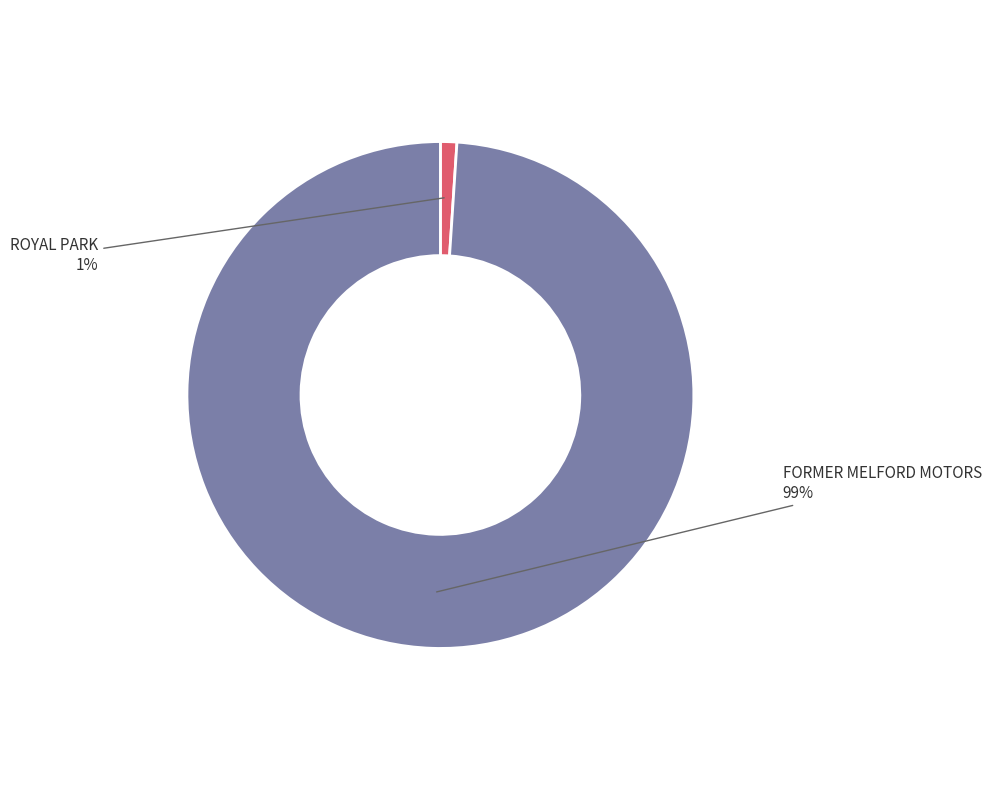

What is the smallest slice in the pie chart?

ROYAL PARK